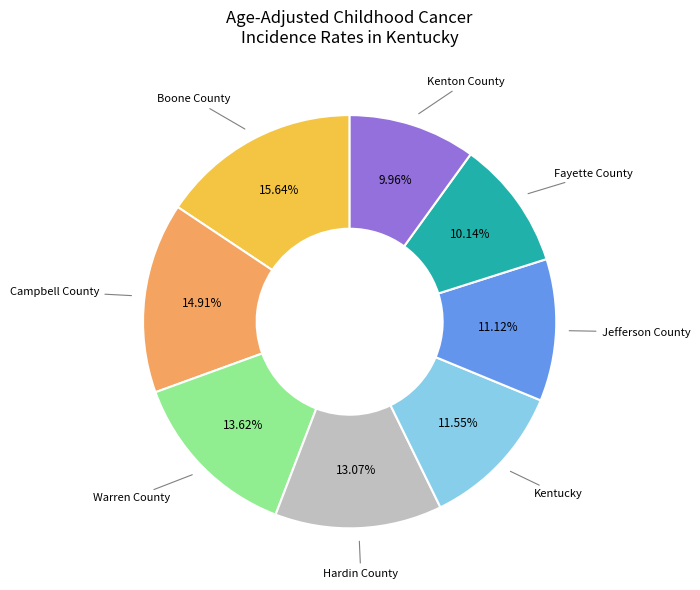

Count the number of slices in the pie.

8